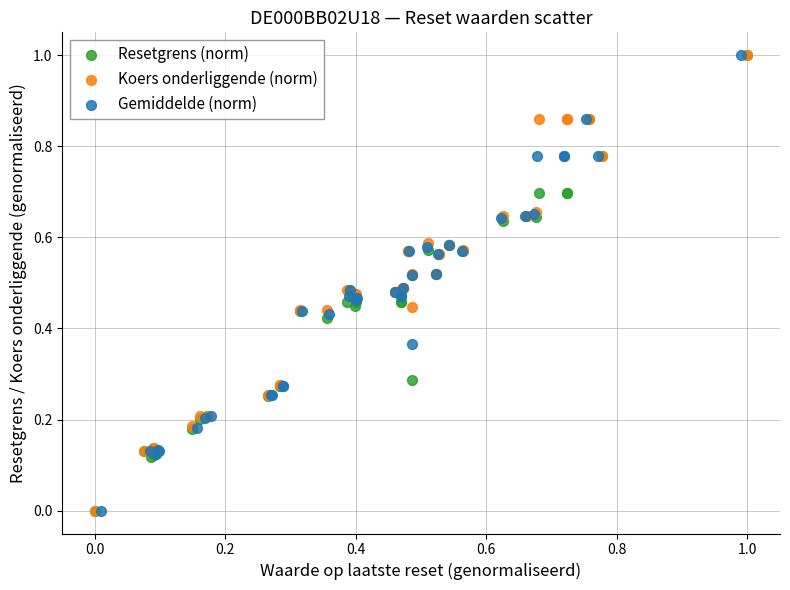

What are all the series names shown in the legend?

Resetgrens (norm), Koers onderliggende (norm), Gemiddelde (norm)